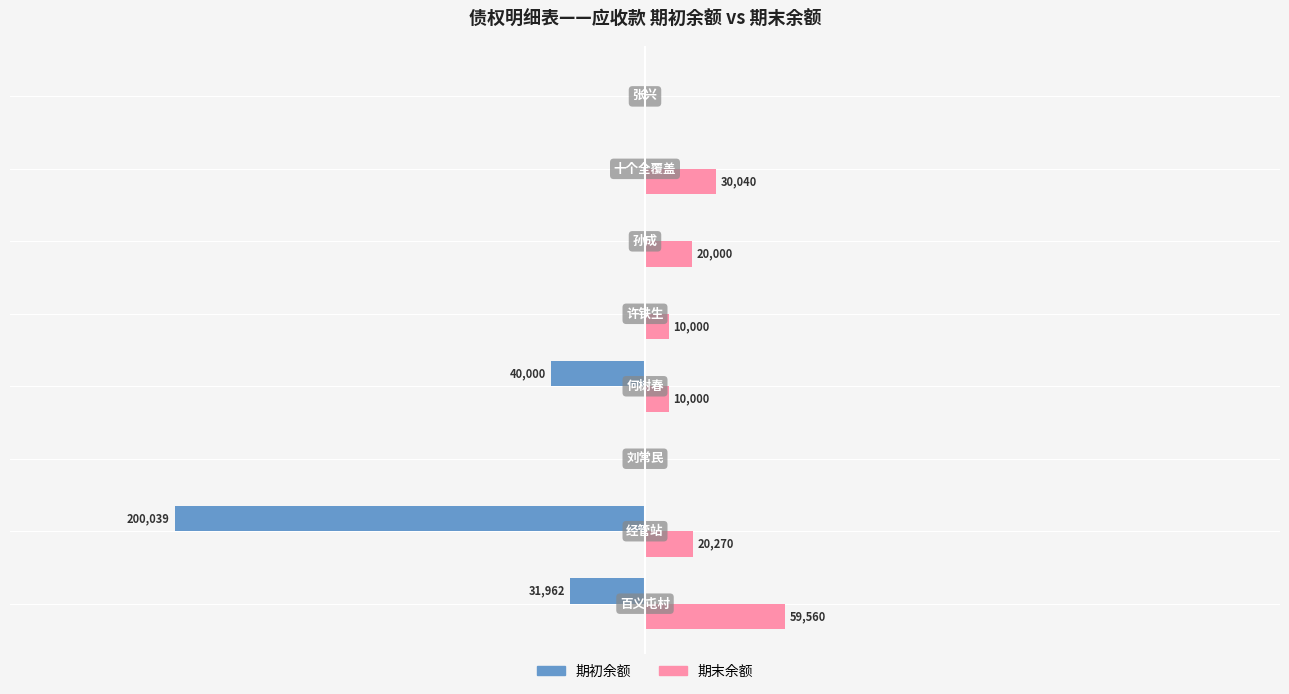

Which series has the largest total across all categories?

期末余额